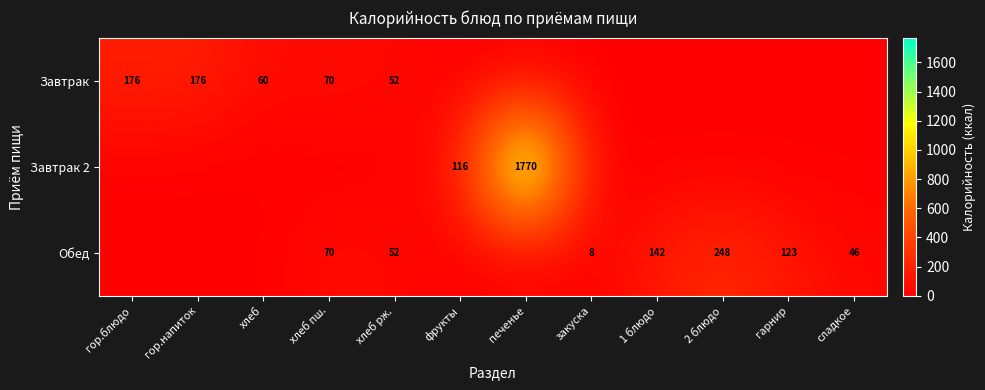

The value of Обед at гарнир is 68.0. True or false?

False